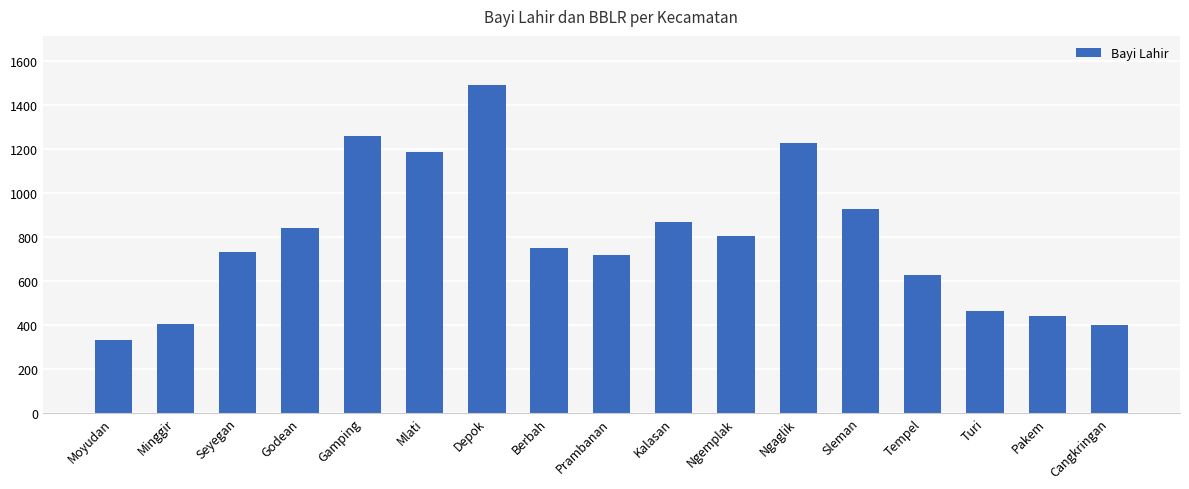

Is it true that the value at Prambanan is 716?

True